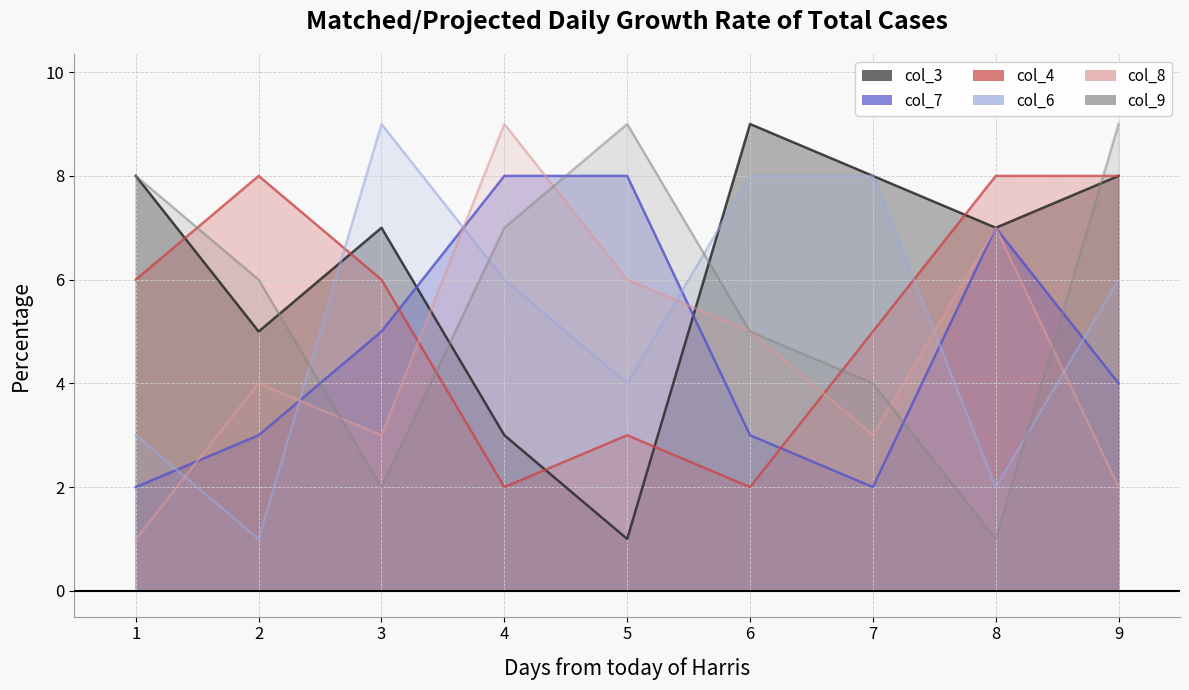

What is the value of the col_6 point at the 8th from the left?

2